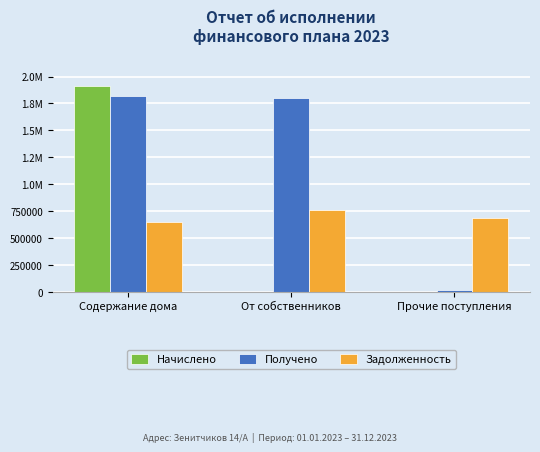

Reading left to right, extract all data points from this chart.

Начислено: 1916655.6	0.0	0.0
Получено: 1821346.5	1805325.5	16021.0
Задолженность: 651574.3	762904.4	685911.4